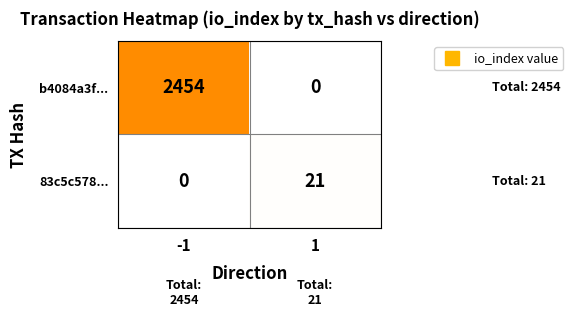

Which series has the largest range (max minus min)?

b4084a3f...